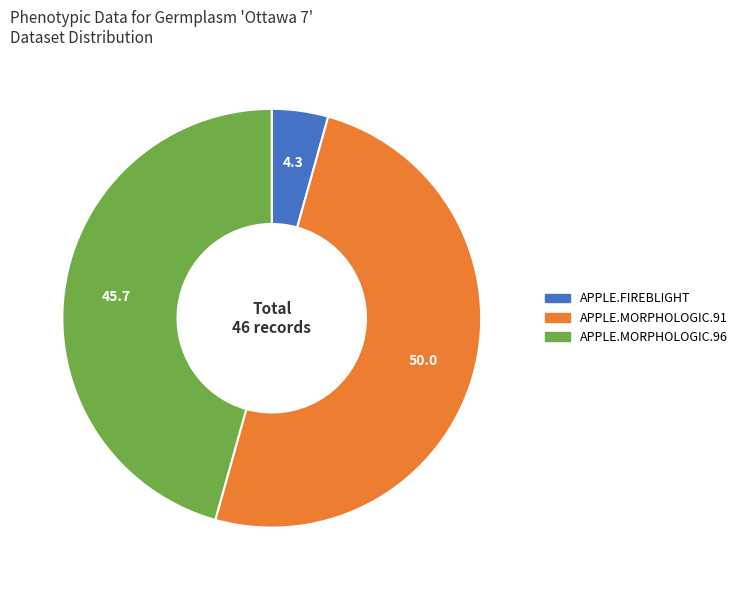

Does APPLE.FIREBLIGHT account for over 50% of the chart?

No